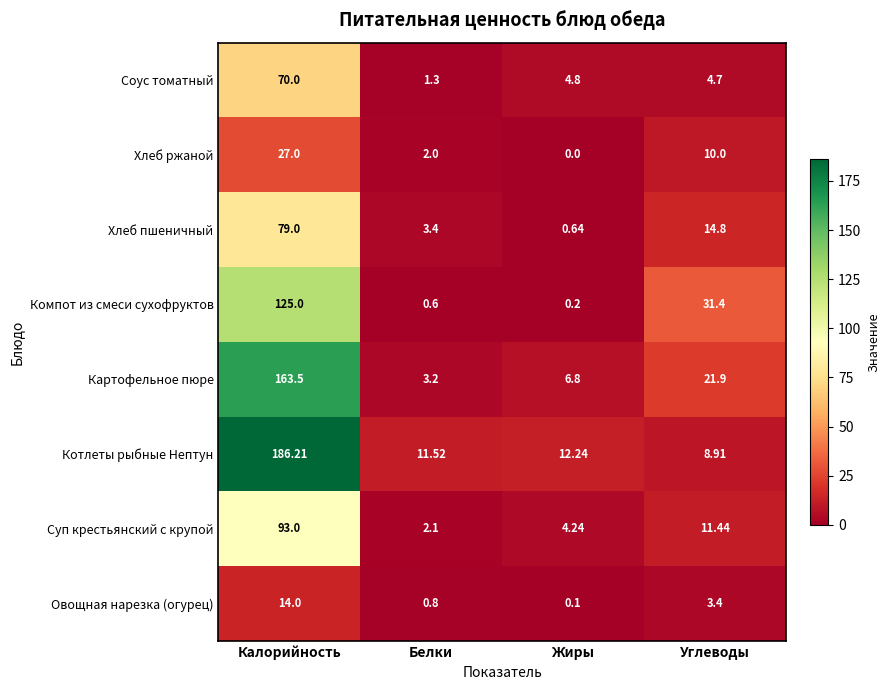

Which category has the lowest value across all series?

Жиры